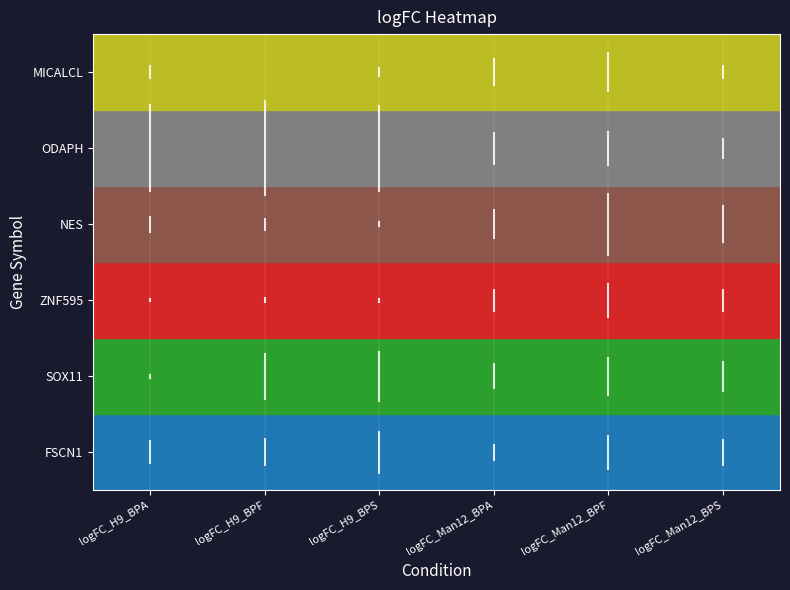

At which label is MICALCL closest to 5?

logFC_H9_BPA